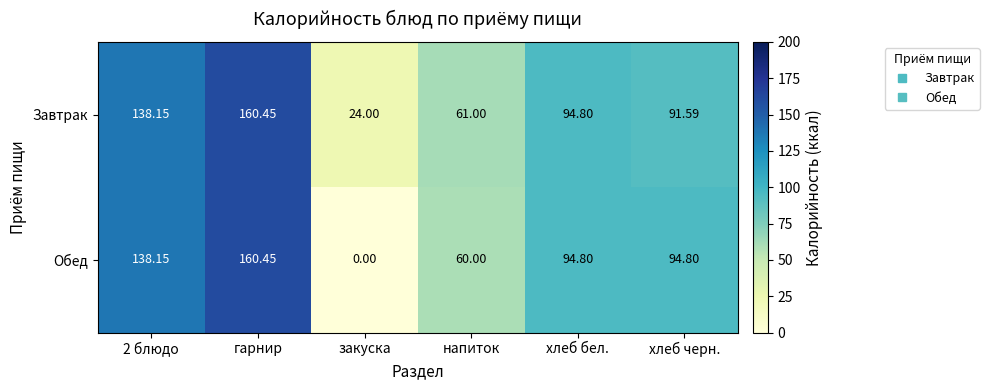

Between гарнир and хлеб черн., which series saw the biggest shift?

Завтрак